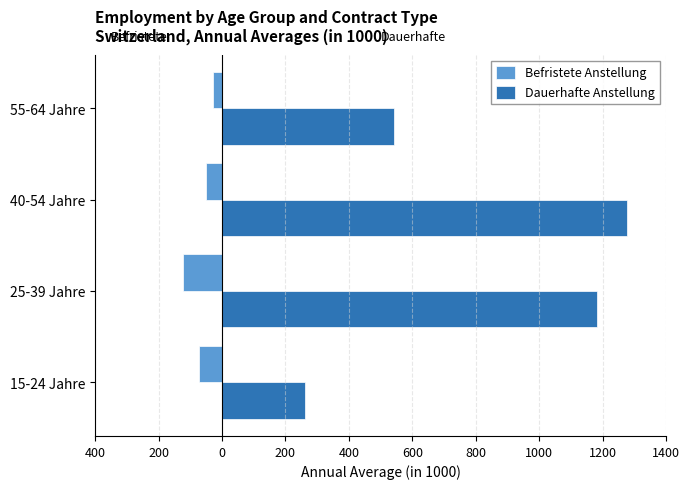

What are all the series names shown in the legend?

Befristete Anstellung, Dauerhafte Anstellung